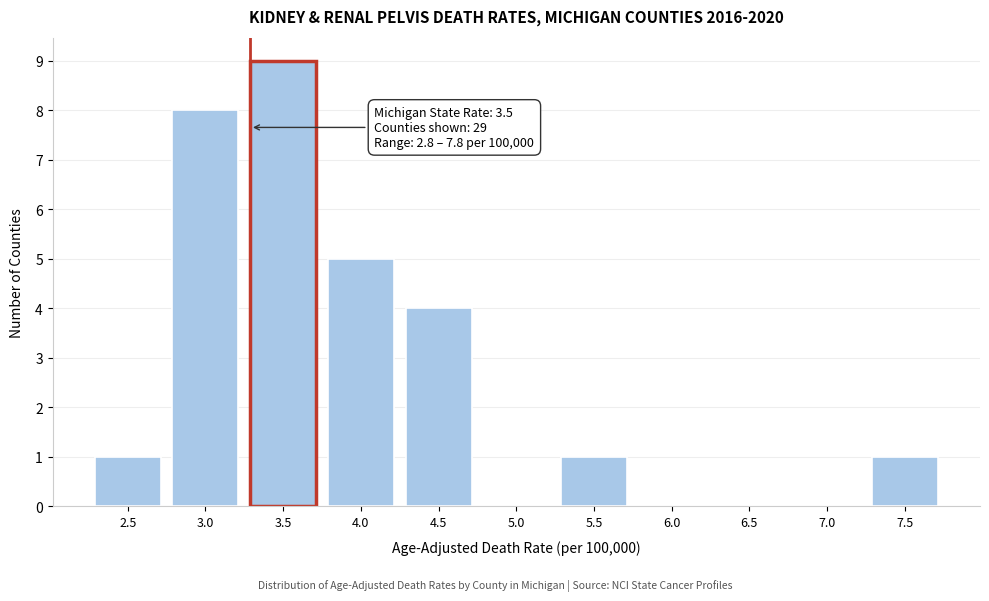

Reading left to right, list all the values displayed in this chart.

2.5=1	3.0=8	3.5=9	4.0=5	4.5=4	5.0=0	5.5=1	6.0=0	6.5=0	7.0=0	7.5=1